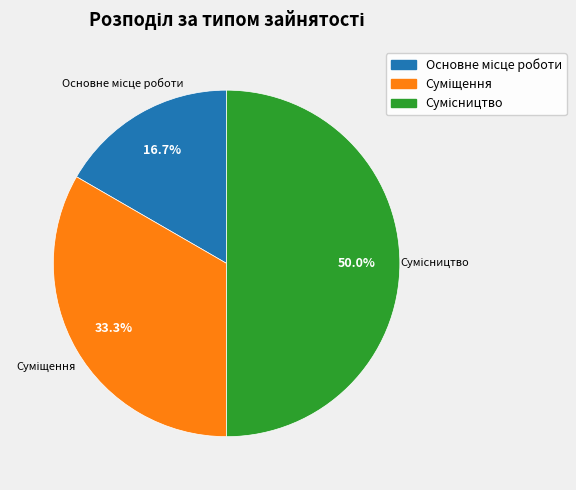

Which has a higher value, Сумісництво or Суміщення?

Сумісництво